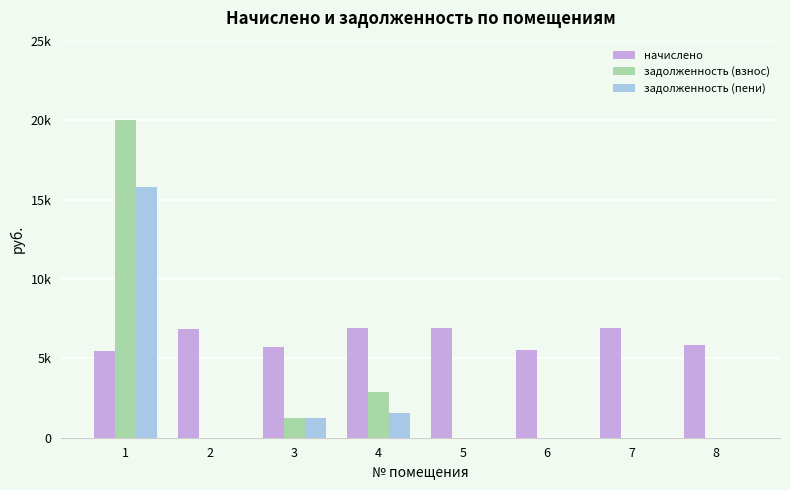

What are all the series names shown in the legend?

начислено, задолженность (взнос), задолженность (пени)